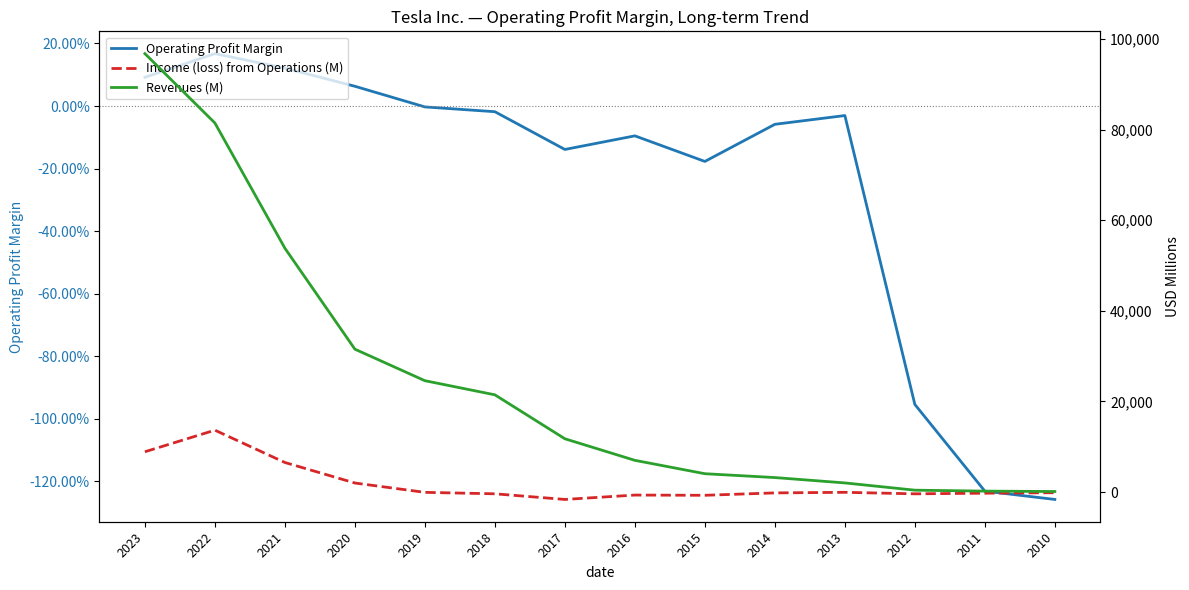

Which series has the largest total across all categories?

Revenues (M)